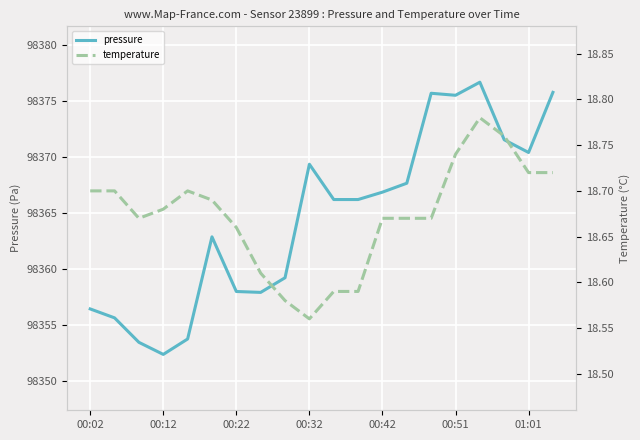

At which label does pressure reach its minimum?

00:12